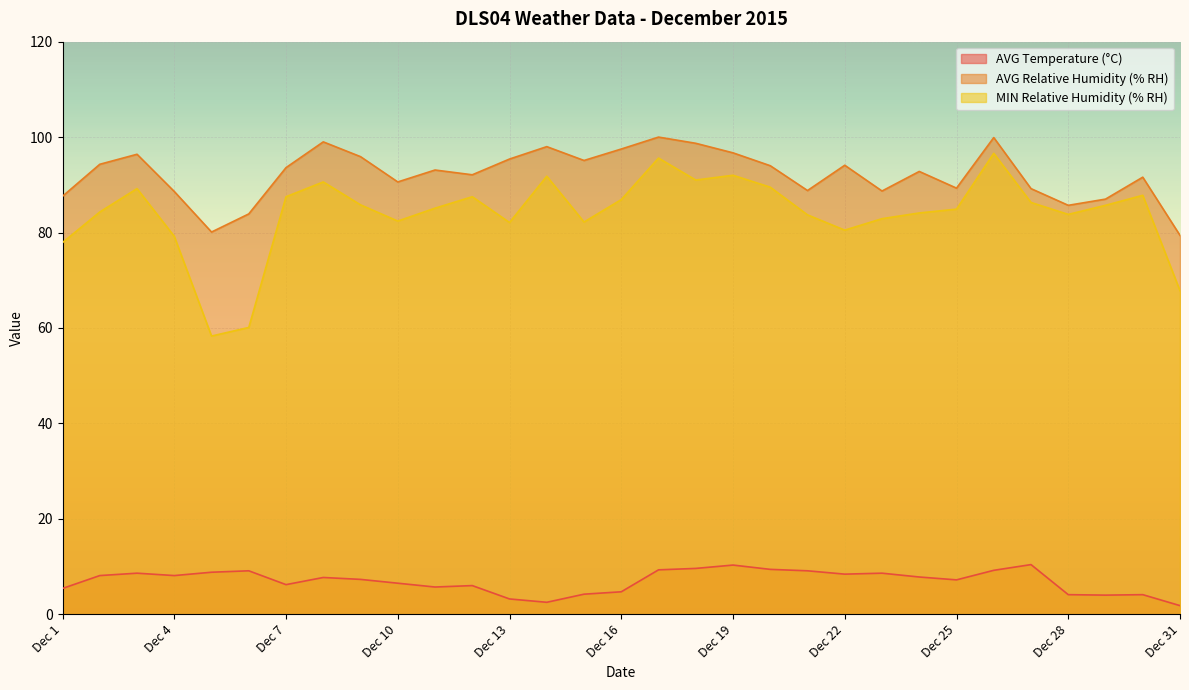

Is the value of AVG Temperature (°C) at Dec 3 greater than the value of MIN Relative Humidity (% RH) at Dec 25?

No